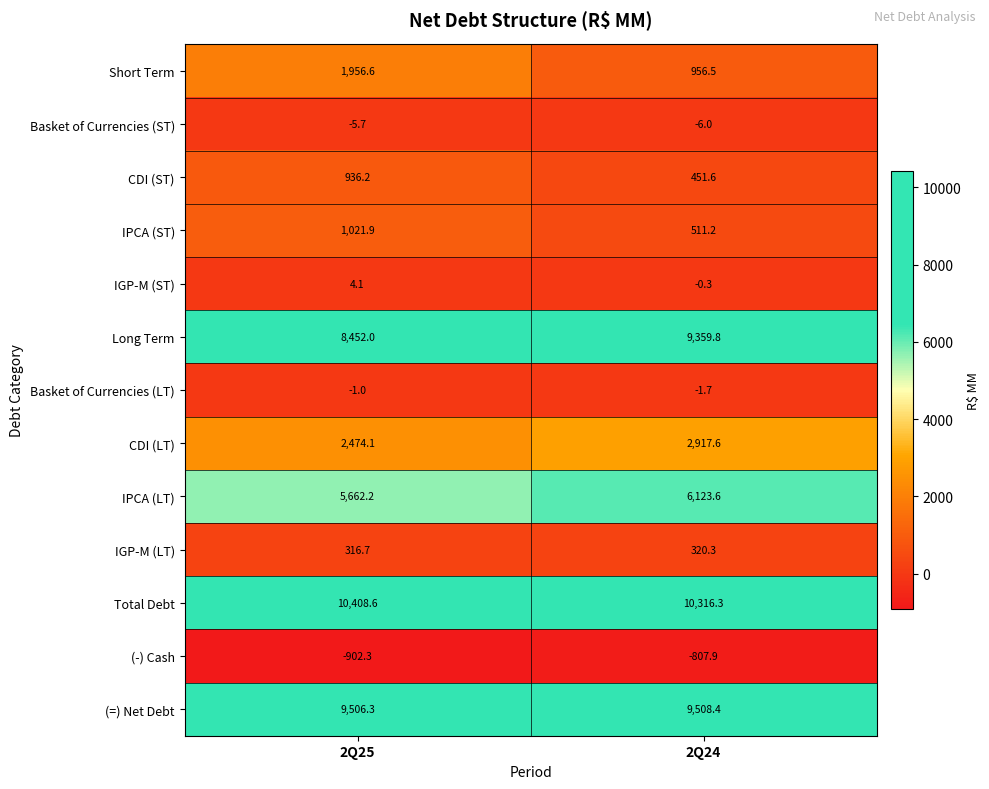

What is the difference between the highest and lowest values at 2Q24?

11124.2